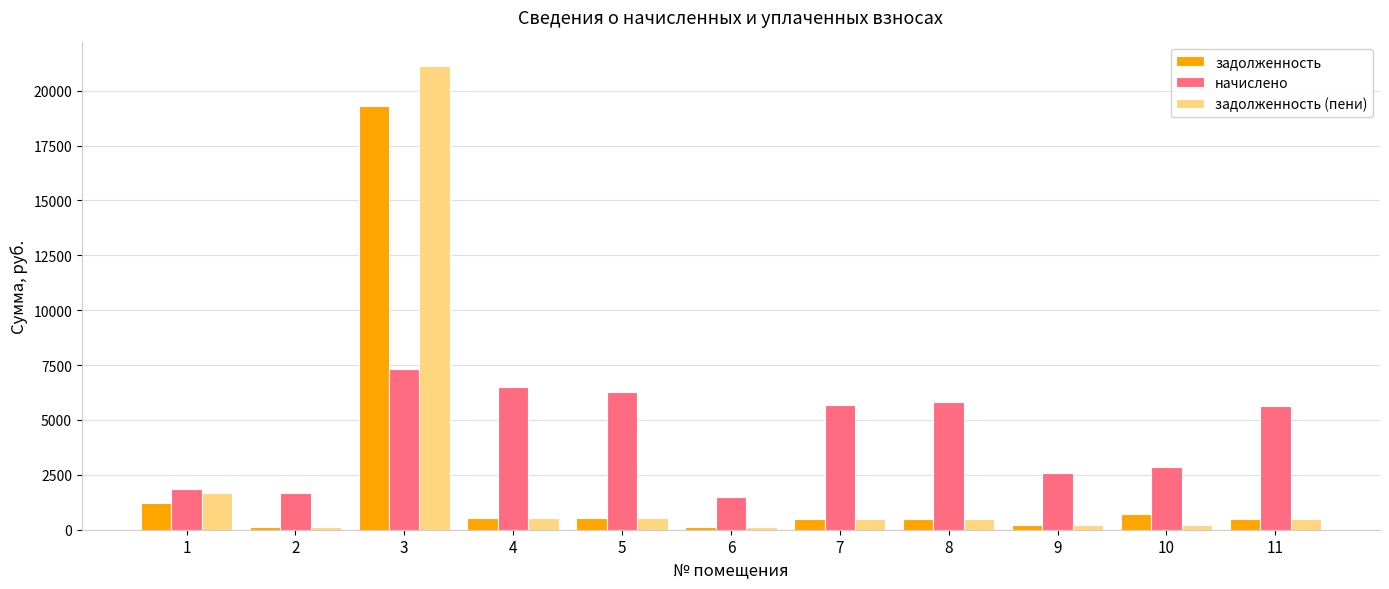

Which series has the largest total across all categories?

начислено